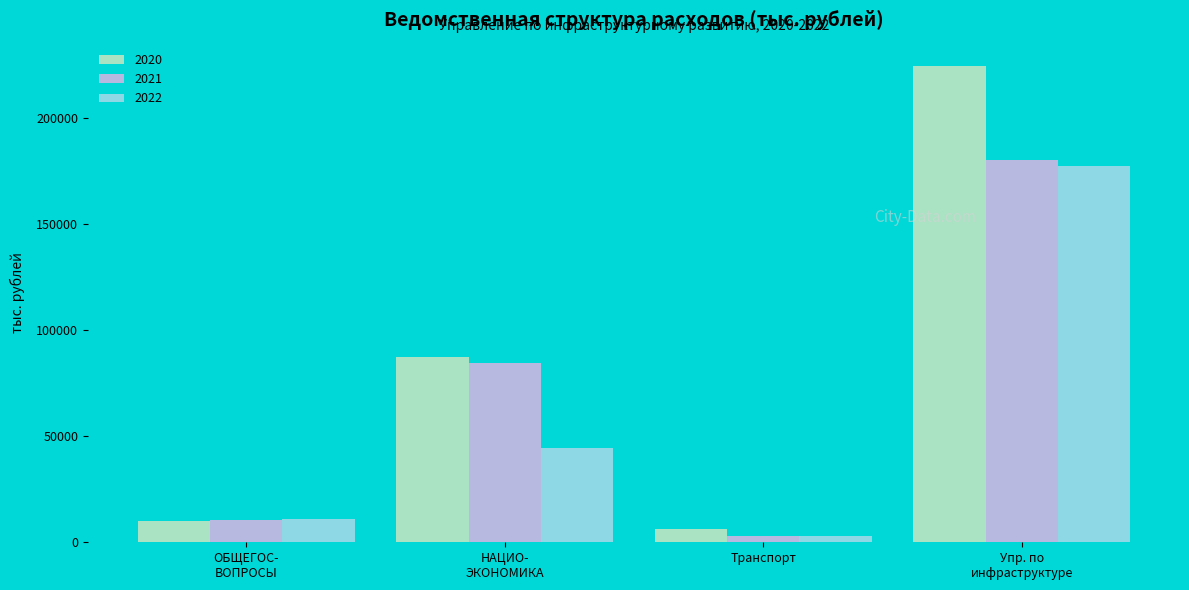

What is the label of the 3rd bar from the right?

НАЦИО-
ЭКОНОМИКА